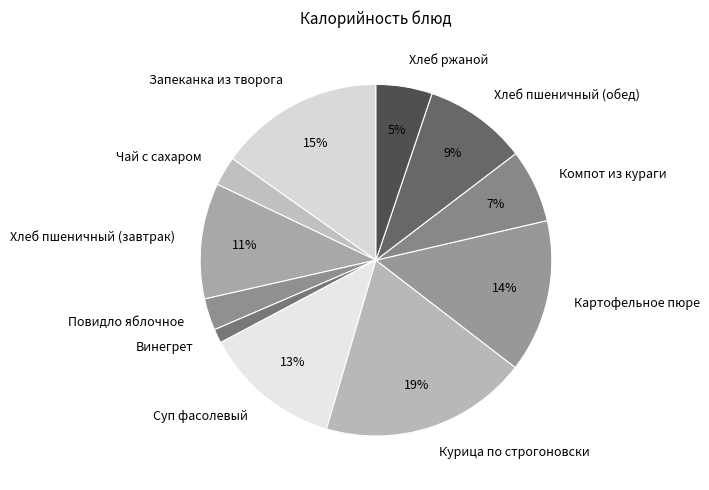

What percentage is the Компот из кураги slice, to the nearest percent?

7%